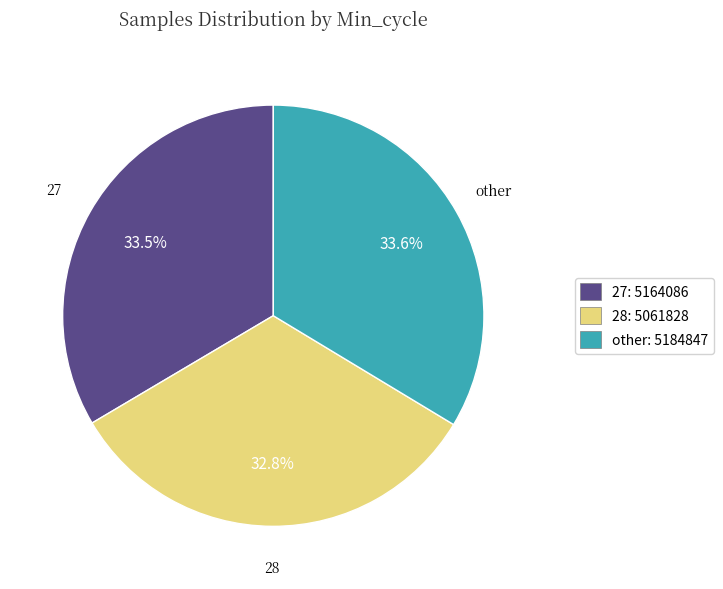

To the nearest percent, what is the difference between the largest and smallest slice percentages?

1%